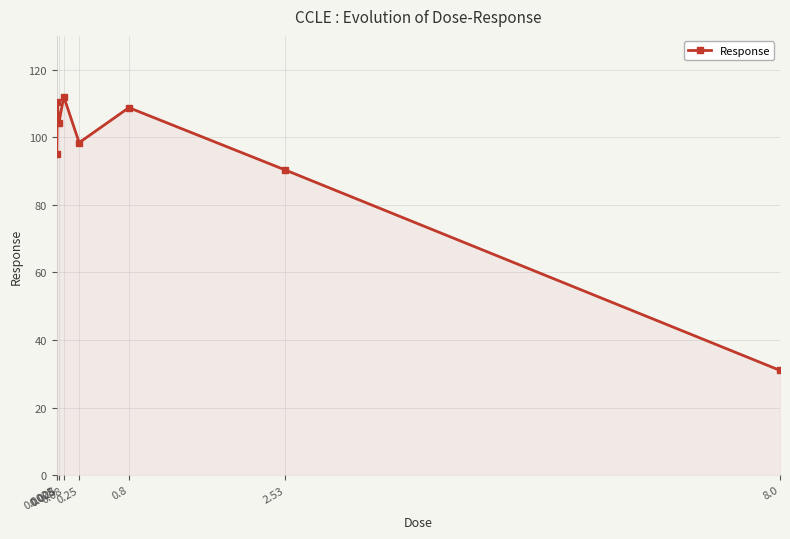

The chart shows a value of 62.2 at 0.025. True or false?

False